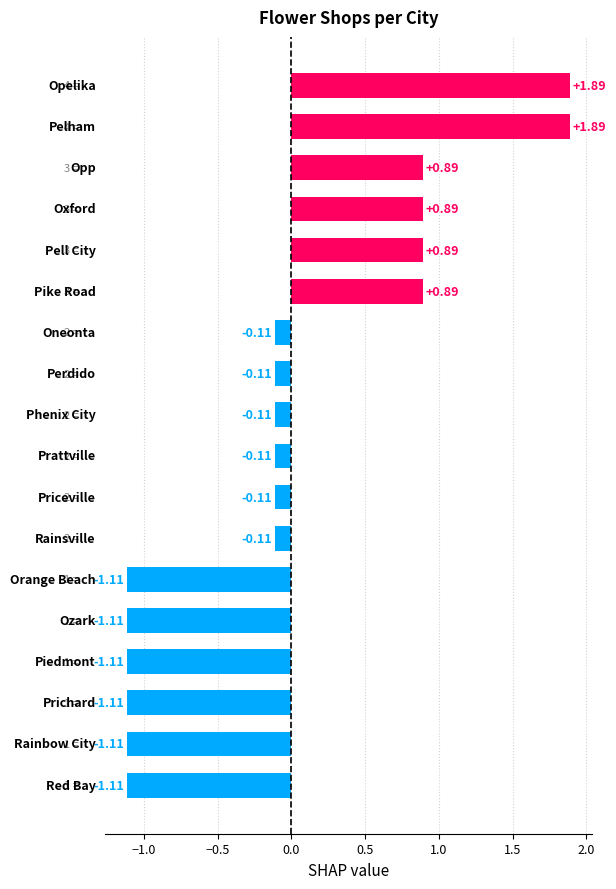

What is the difference between the second highest and second lowest values?

3.0